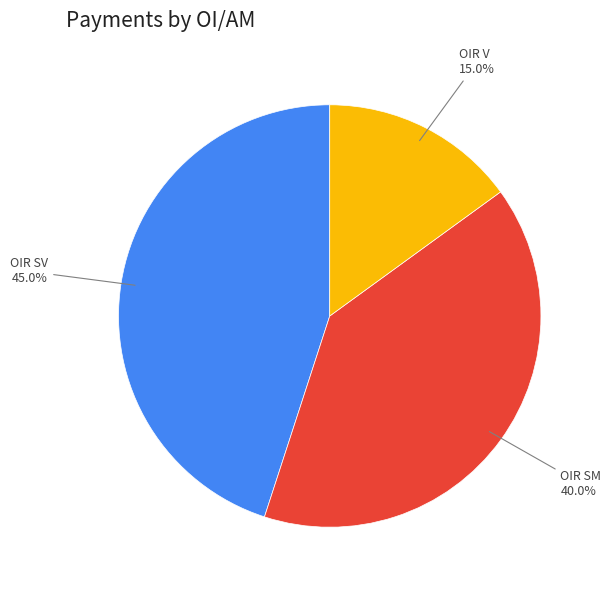

Does any single category account for the majority?

No